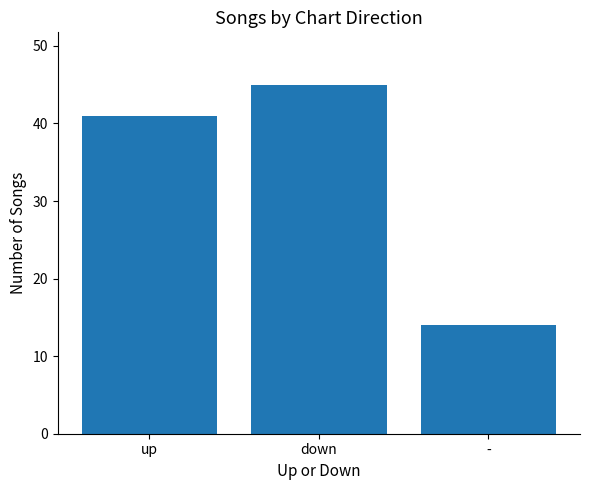

Reading left to right, what are all the values shown in this chart?

41	45	14